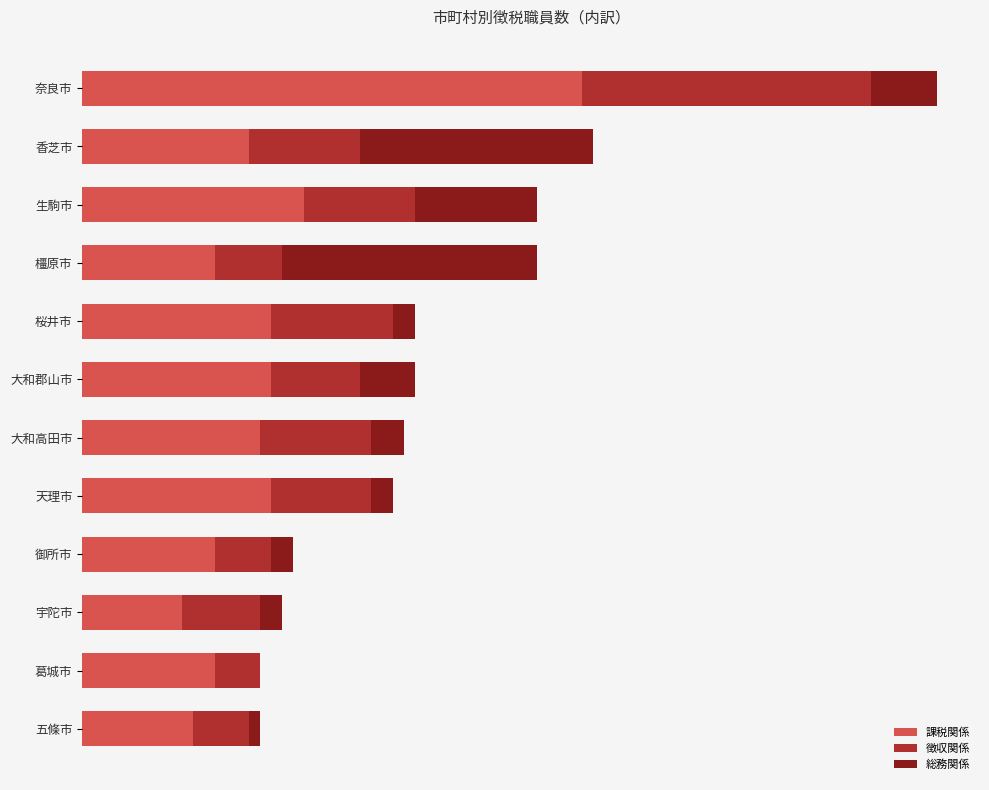

Rank the series by their average value, from lowest to highest.

総務関係, 徴収関係, 課税関係